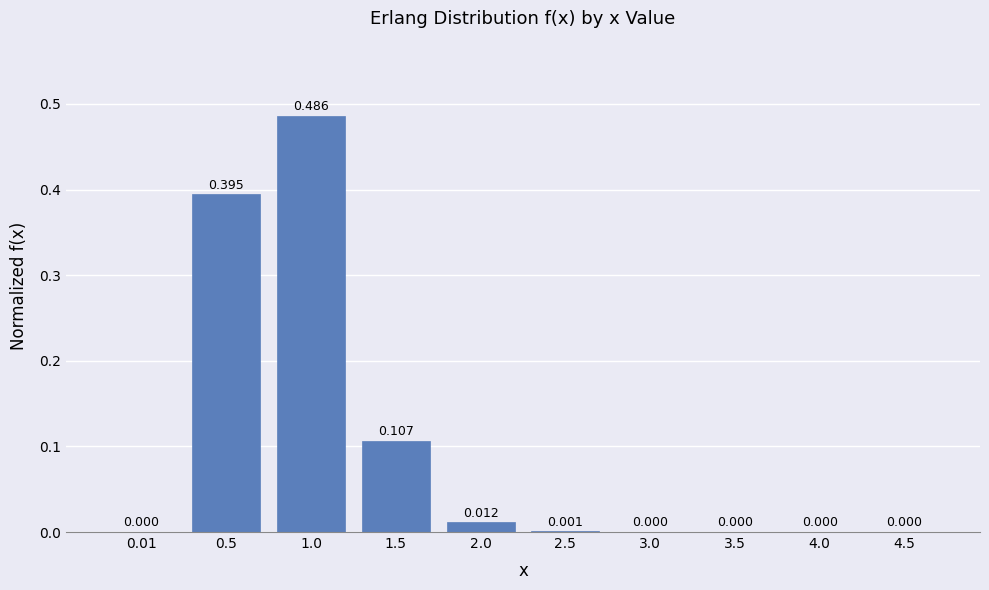

What is the label of the 3rd bar from the left?

1.0